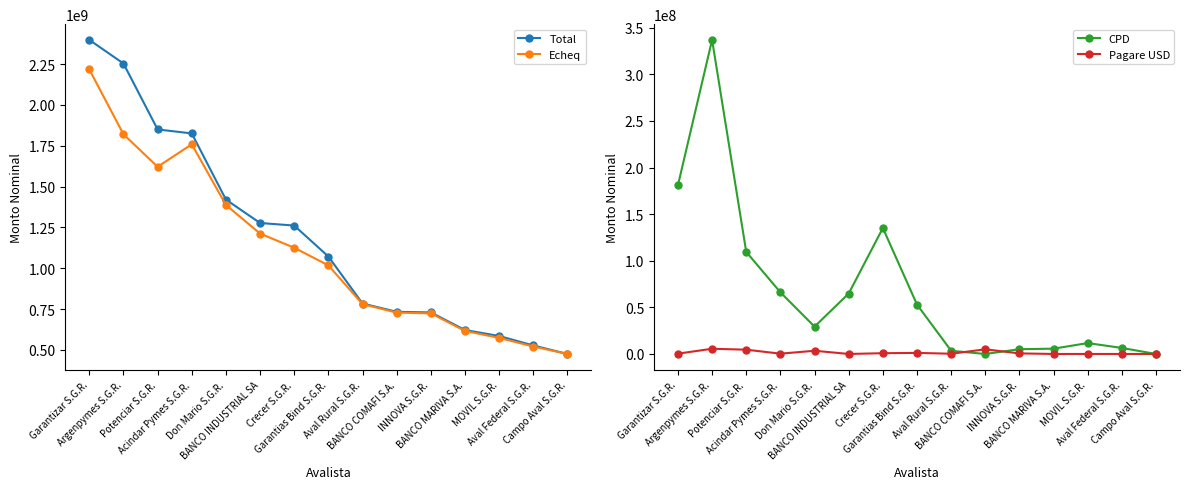

Between Garantizar S.G.R. and Crecer S.G.R., which series saw the biggest shift?

Total